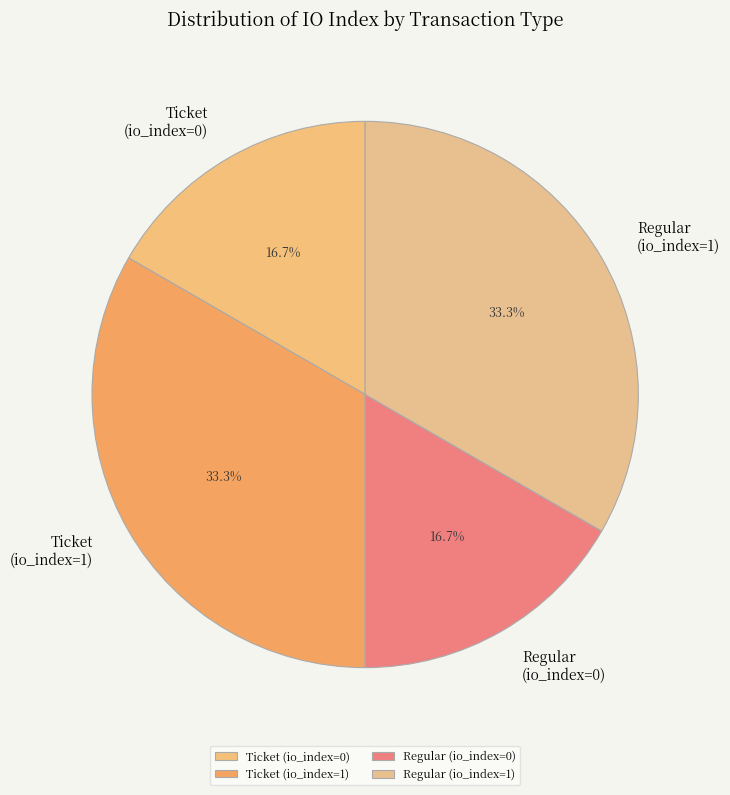

Is there a majority slice in this chart?

No